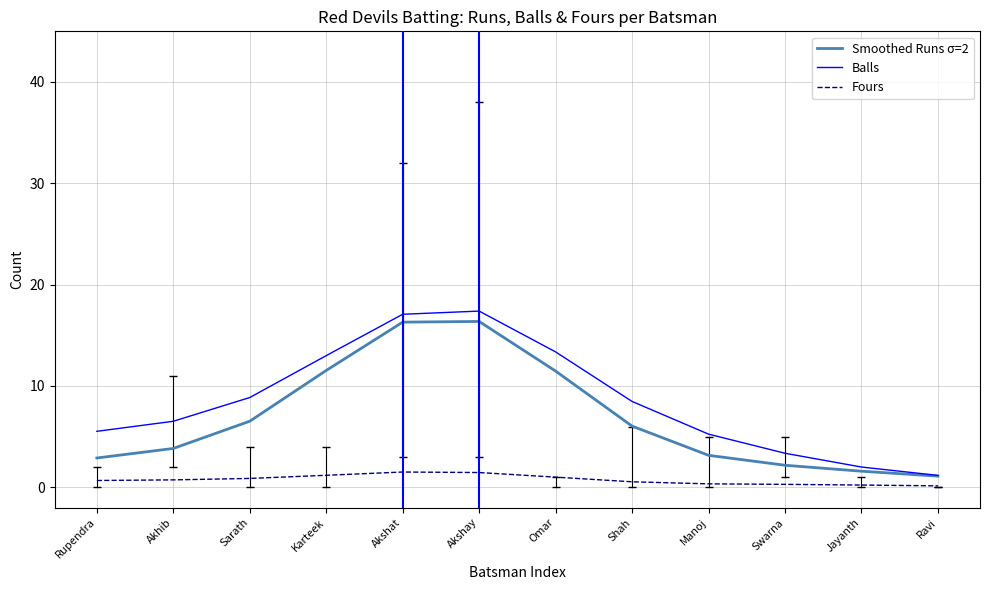

True or false: Balls and Fours cross at least once.

False